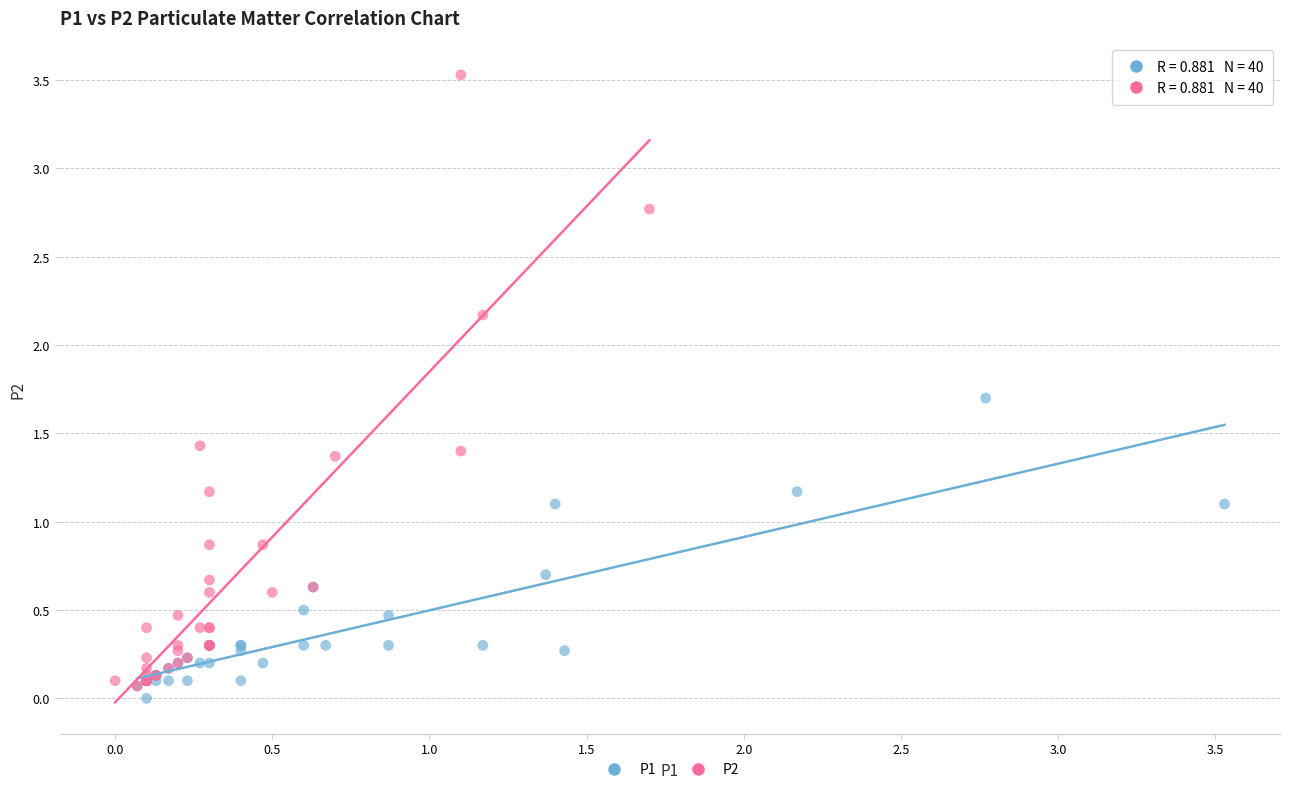

Which series contains the highest Y value?

P2